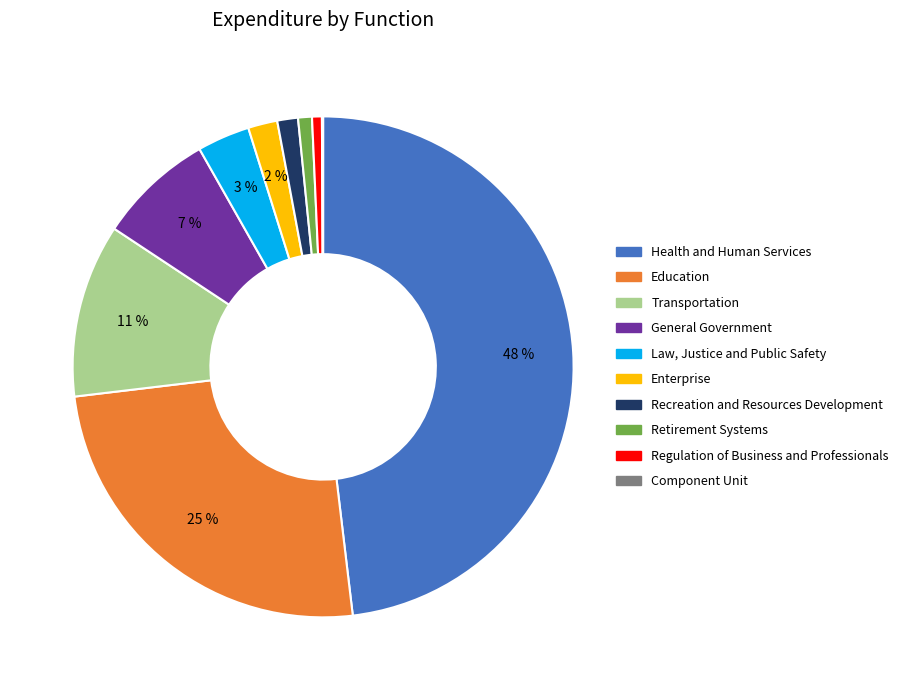

True or false: Retirement Systems accounts for 14% of the total.

False